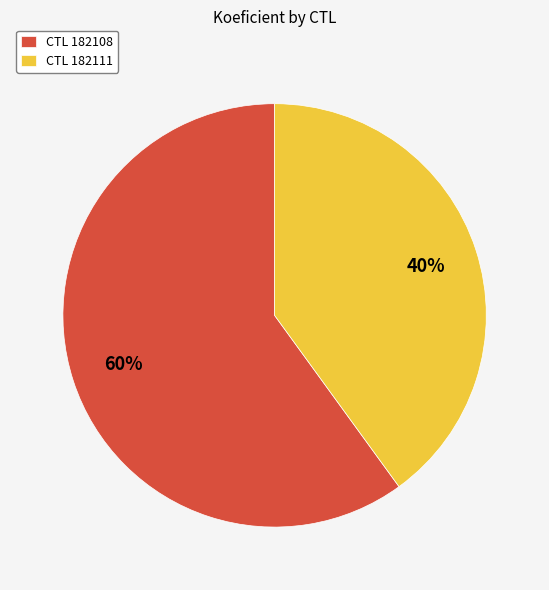

How many slices are in this pie chart?

2